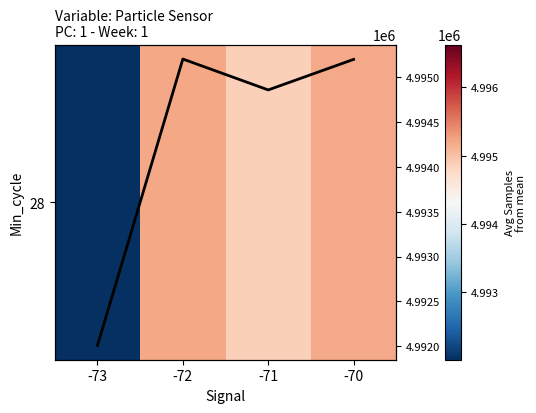

List the series in order of their peak value, highest first.

28, Avg Samples